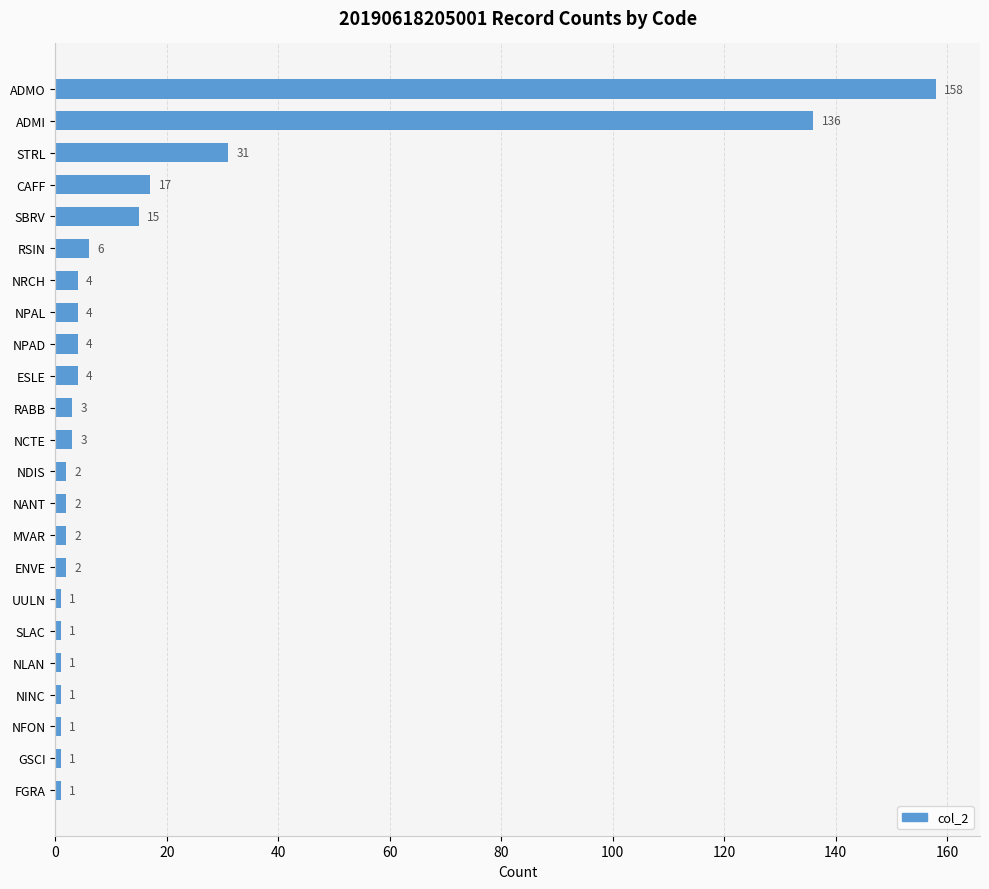

How many distinct data groups are displayed?

1